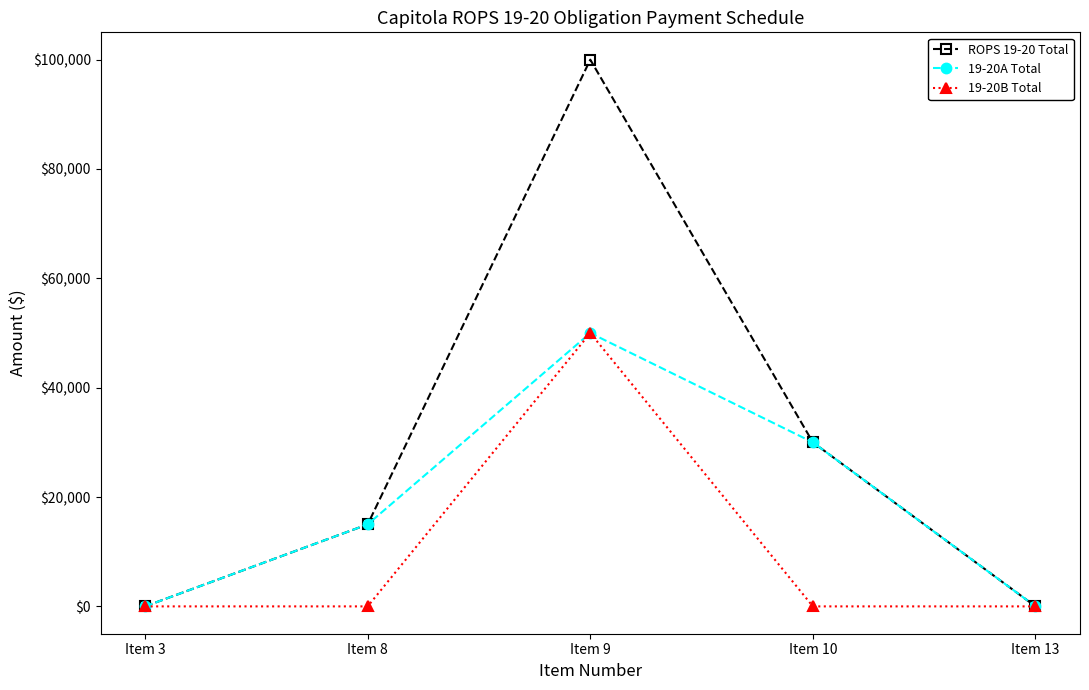

How many values in the 19-20A Total series are below 15000?

2